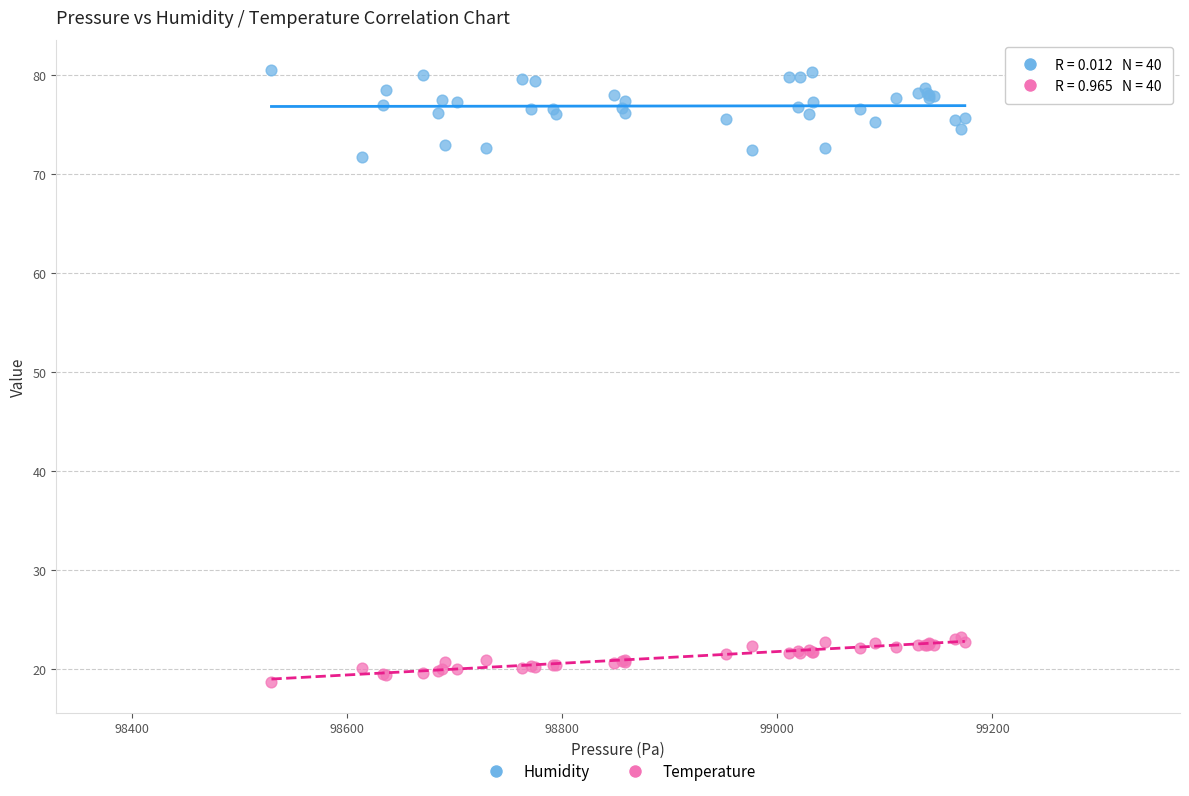

Which series contains the lowest Y value?

Temperature